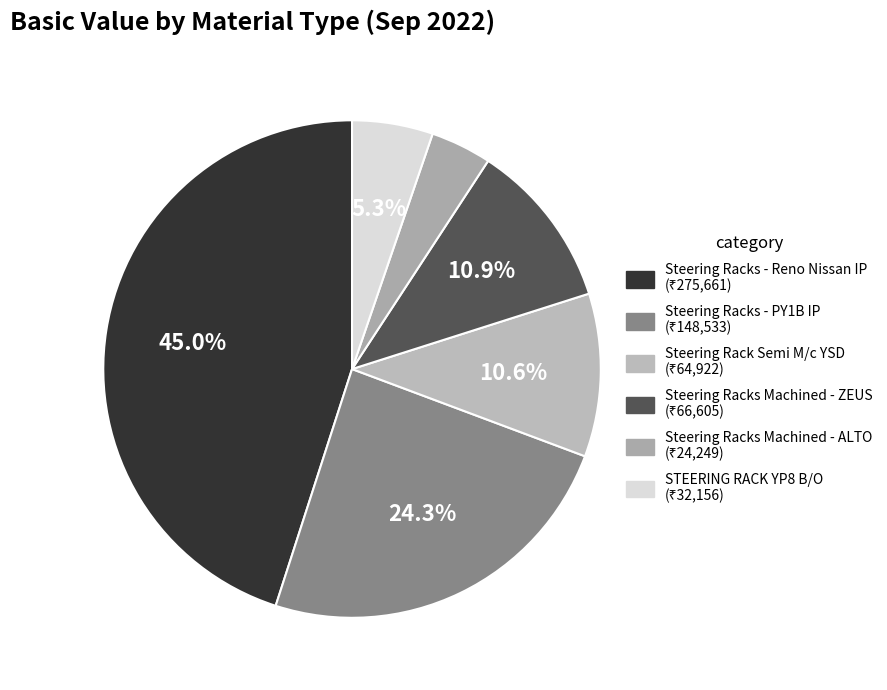

Which slice is the largest?

Steering Racks - Reno Nissan IP